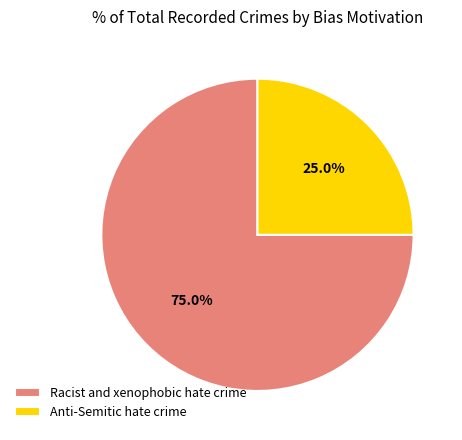

How many segments does this pie chart have?

2